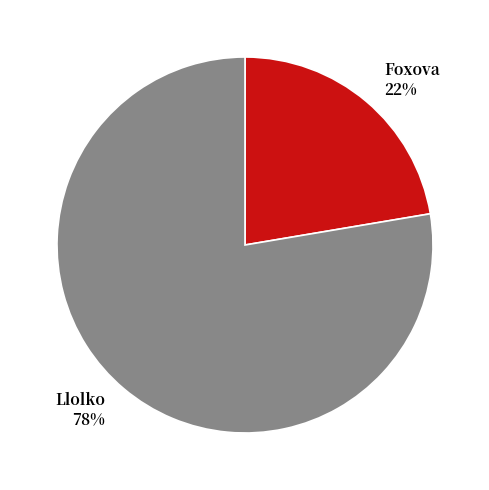

To the nearest percent, what percentage of the pie is Llolko?

78%